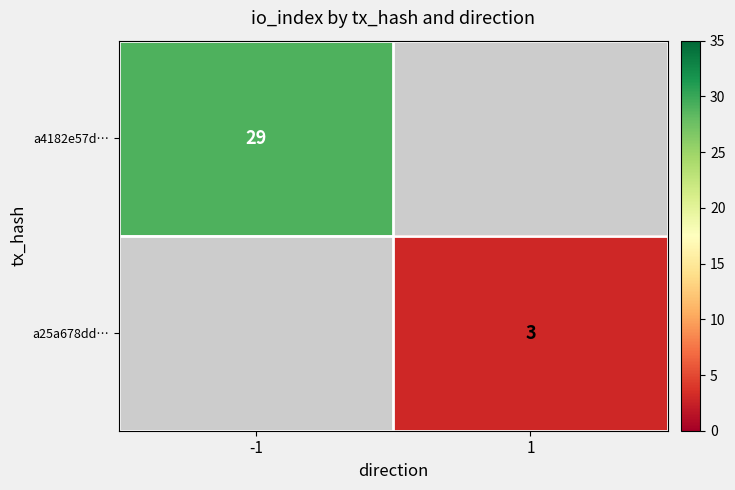

Count the number of data series in this chart.

2